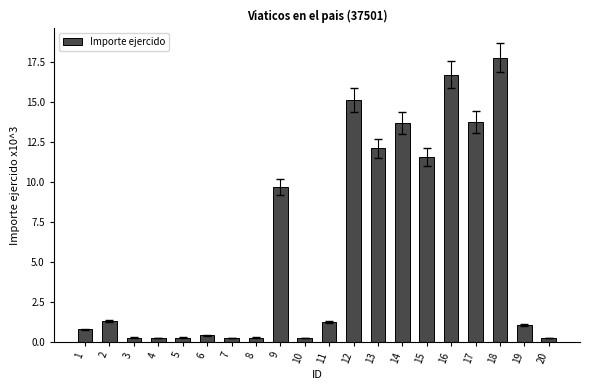

What is the maximum value shown in the chart?

17.8